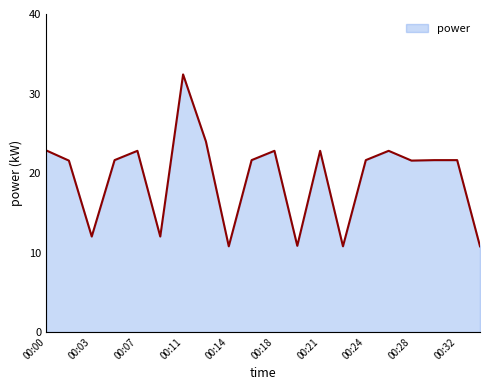

What is the difference between the maximum and minimum values?

21.6